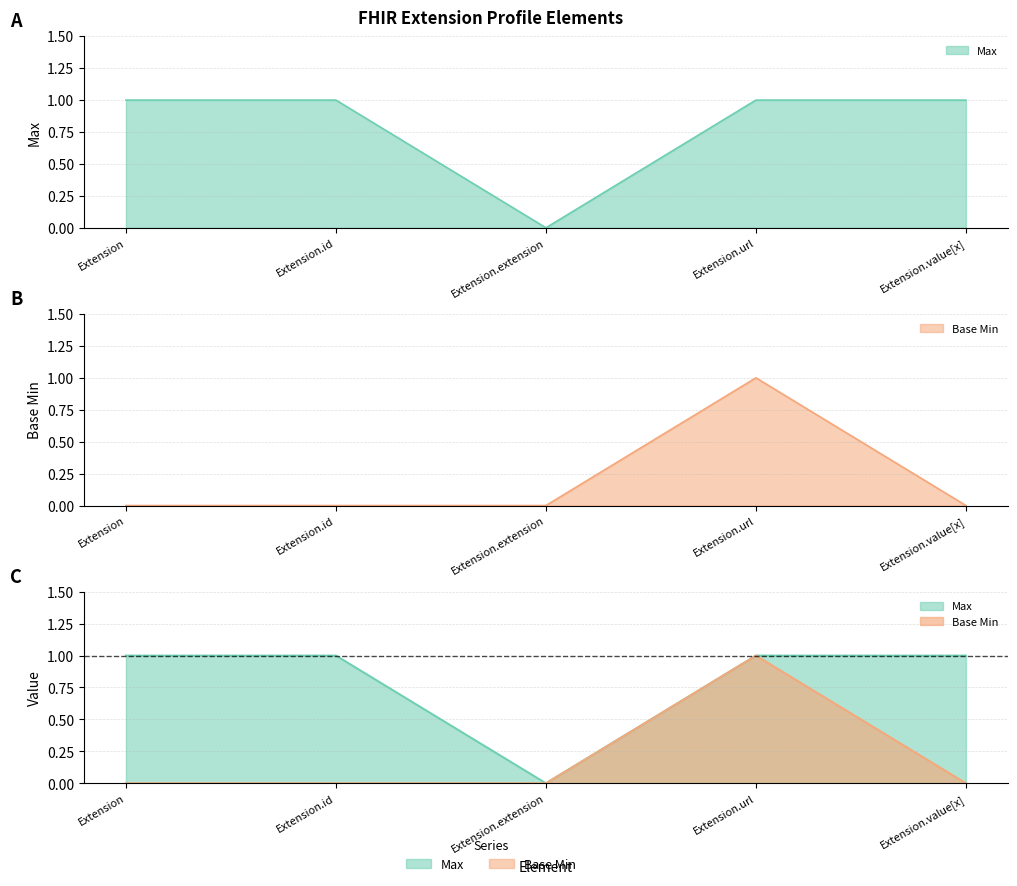

What position from the right is Extension.extension?

3